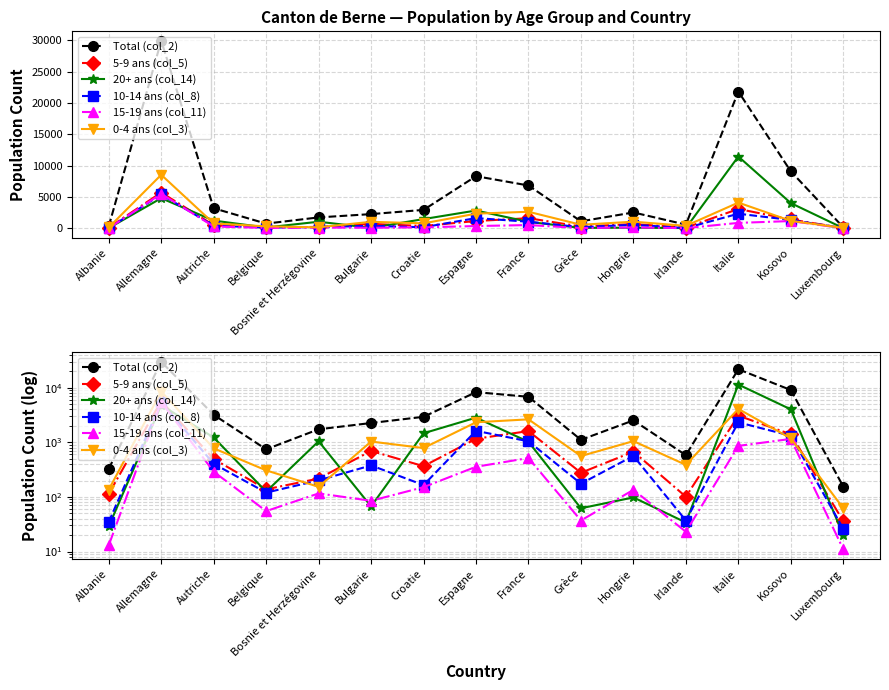

True or false: 20+ ans (col_14) has a value of 4020 at Kosovo.

True